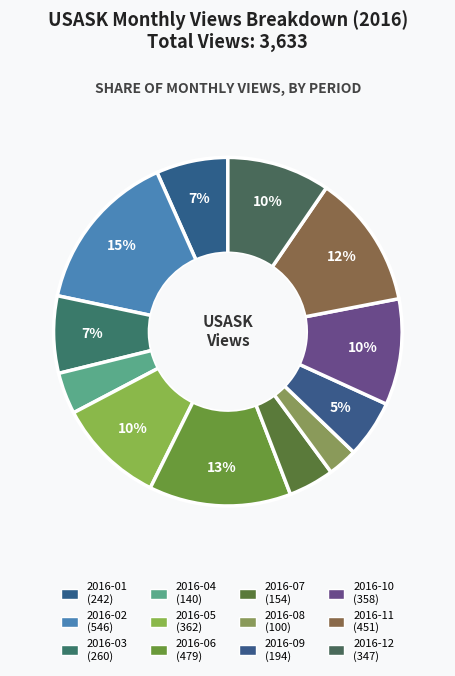

Rank the categories by value from lowest to highest.

2016-08, 2016-04, 2016-07, 2016-09, 2016-01, 2016-03, 2016-12, 2016-10, 2016-05, 2016-11, 2016-06, 2016-02